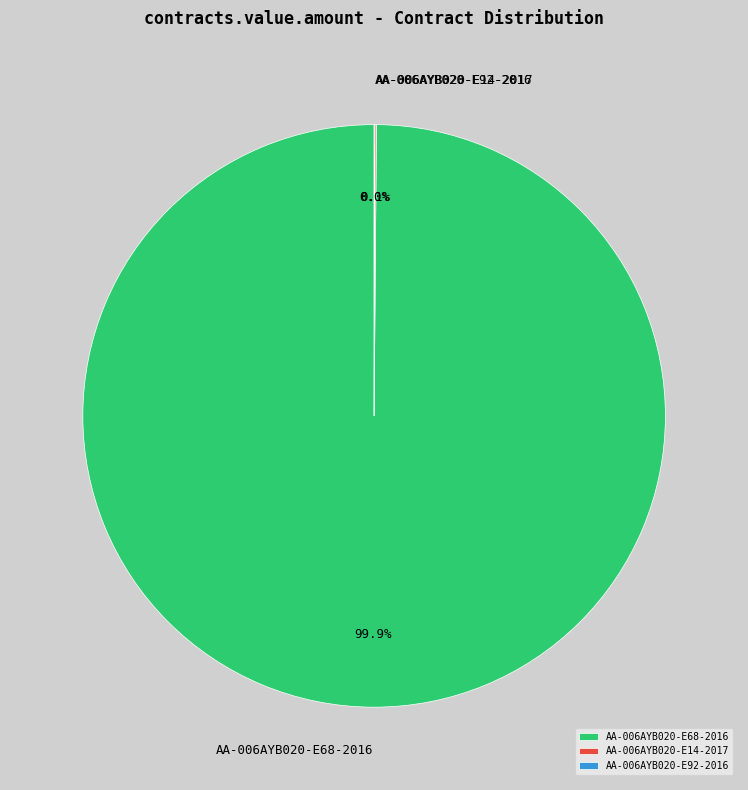

Does any single category account for the majority?

Yes